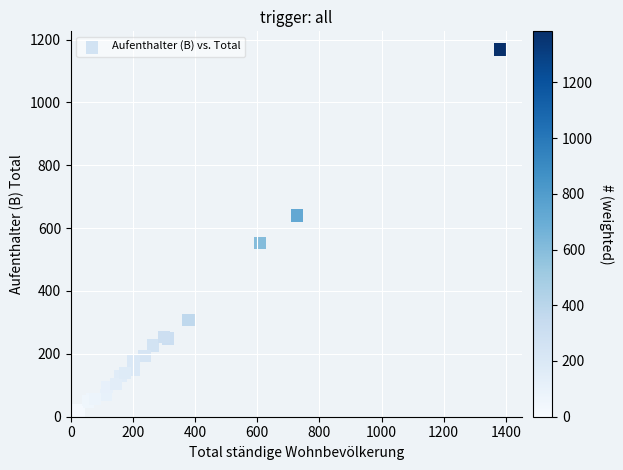

What Y value in the scatter plot is closest to 587?

553